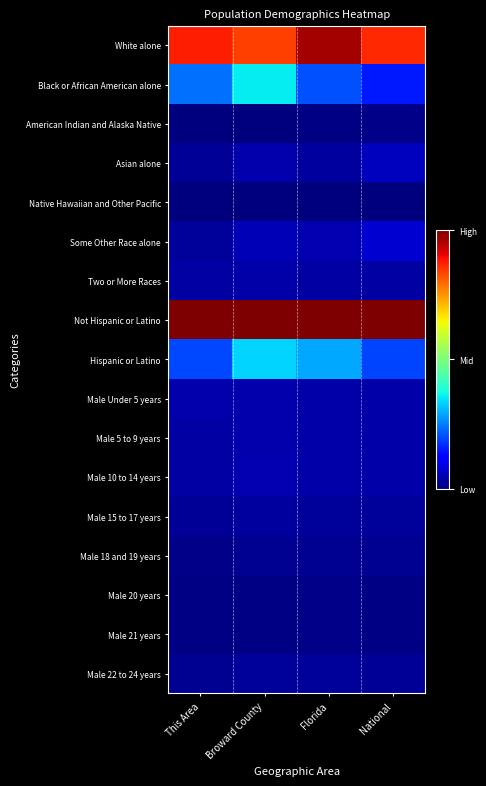

What is the greatest value displayed?

1.0